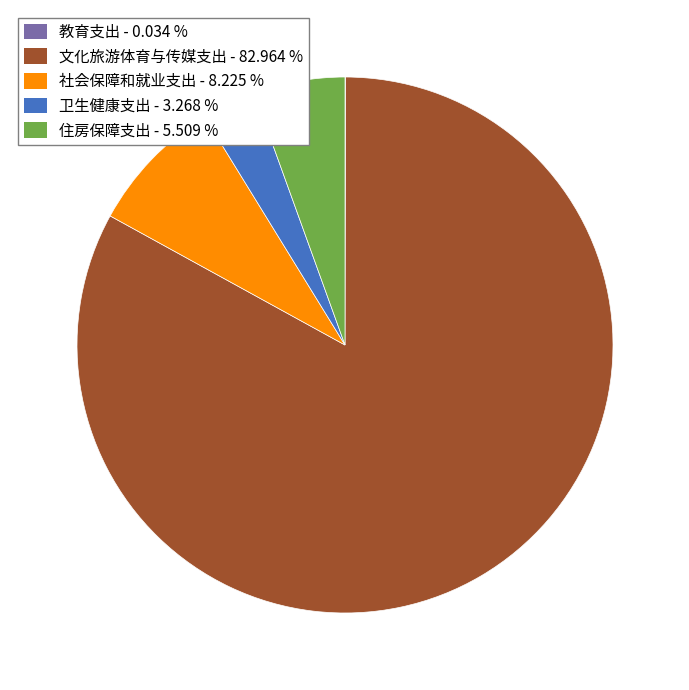

What is the ratio of the value at 卫生健康支出 to the value at 社会保障和就业支出?

0.4